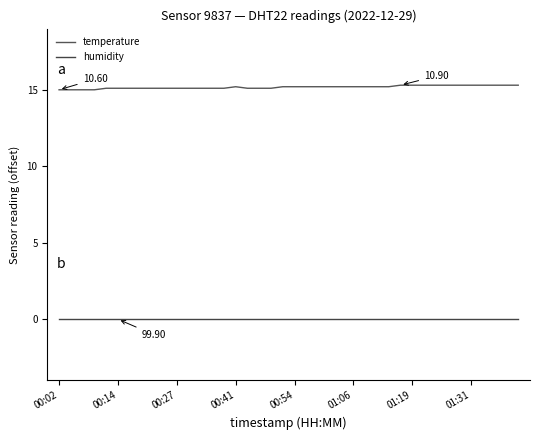

Rank the series by their maximum value, from highest to lowest.

temperature, humidity